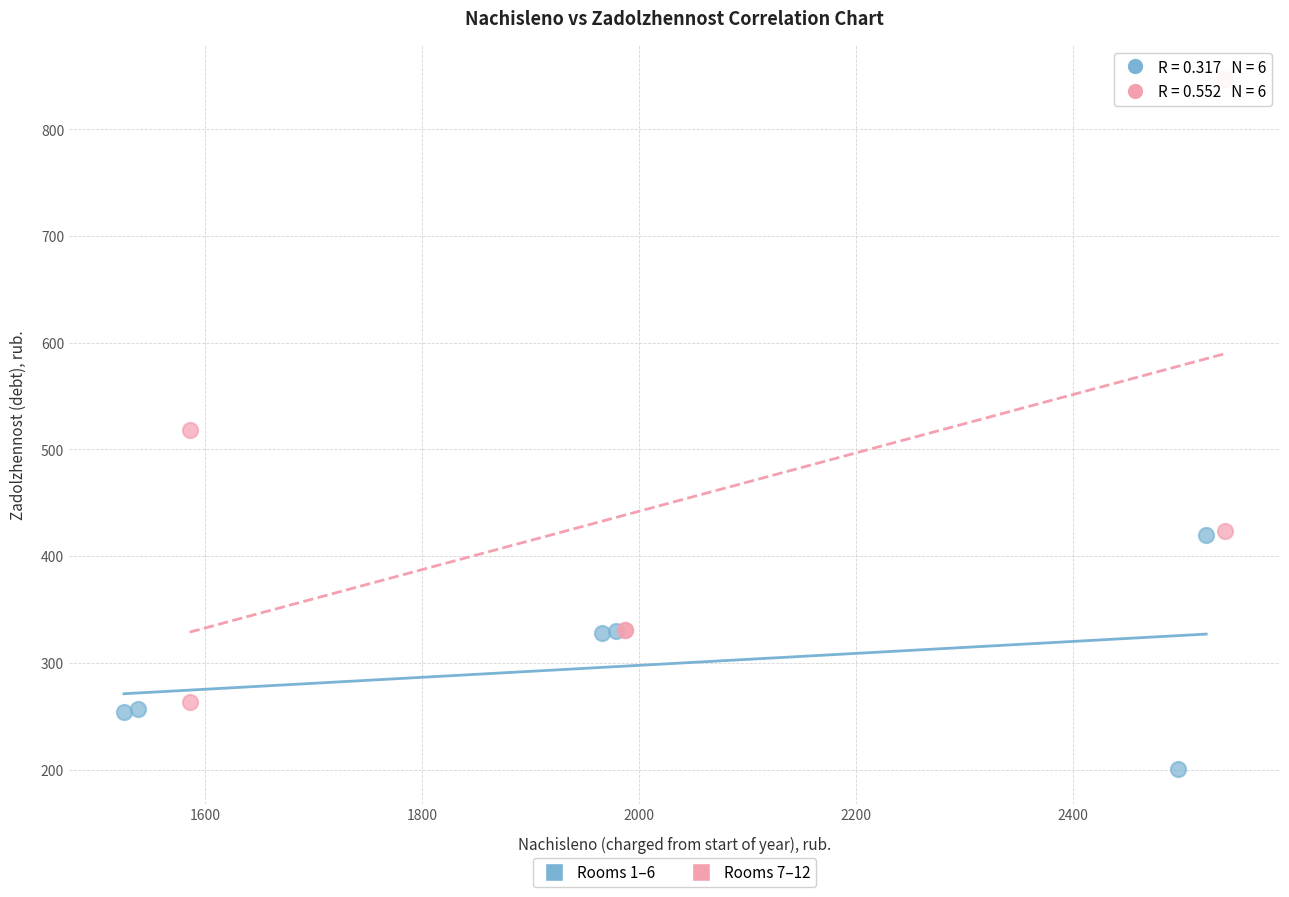

Which series contains the highest Y value?

Rooms 7–12